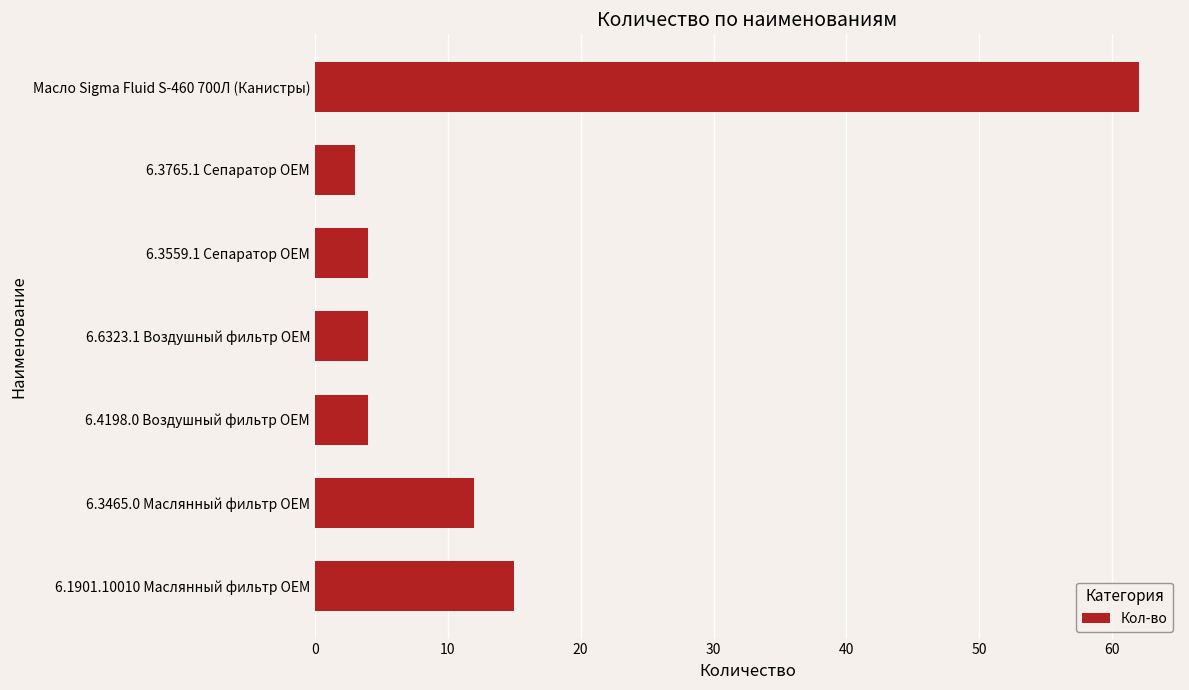

Which label corresponds to the smallest value in the chart?

6.3765.1 Сепаратор OEM